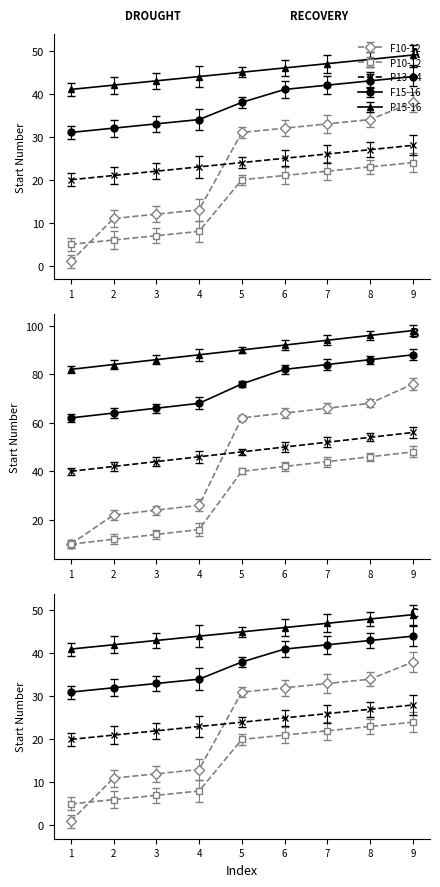

Which series has the widest spread of values?

F10-12